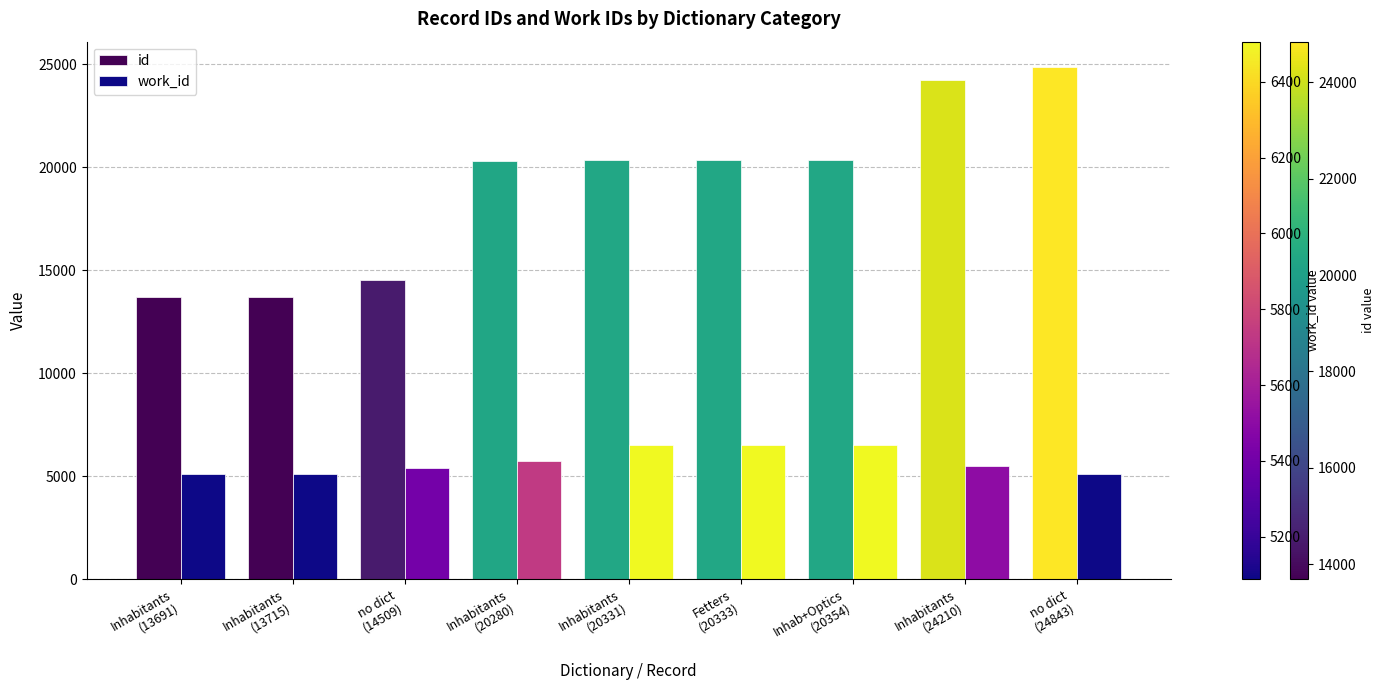

What are all the series names shown in the legend?

id, work_id